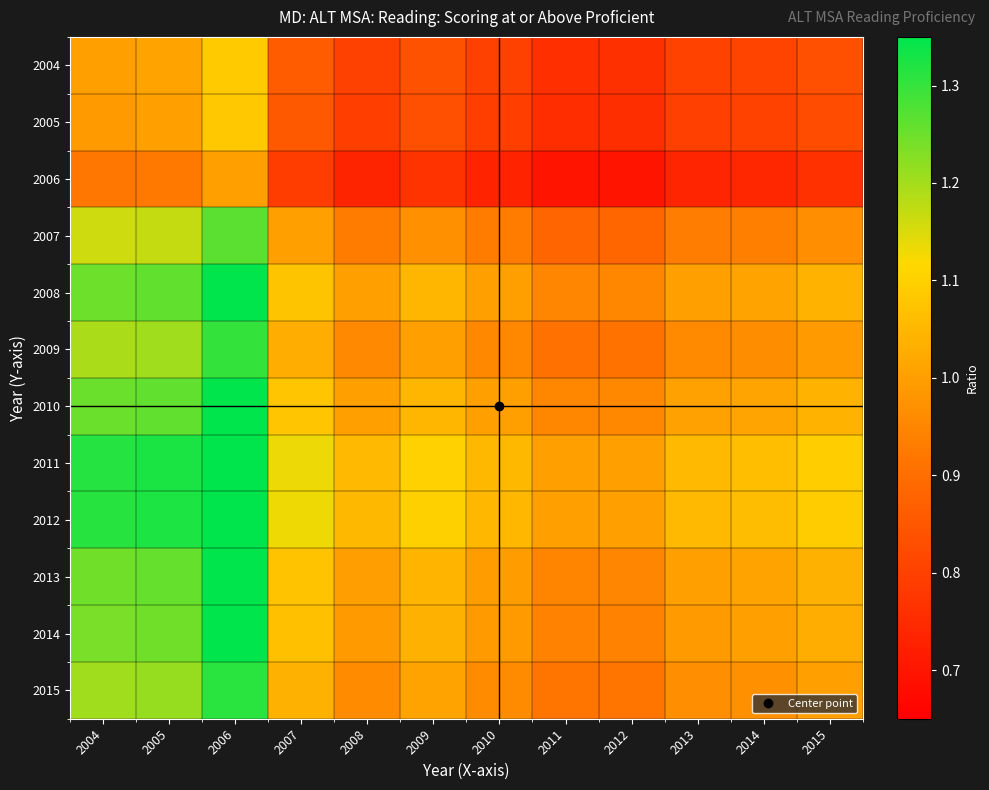

What is the total value across all series at 2015?

11.7